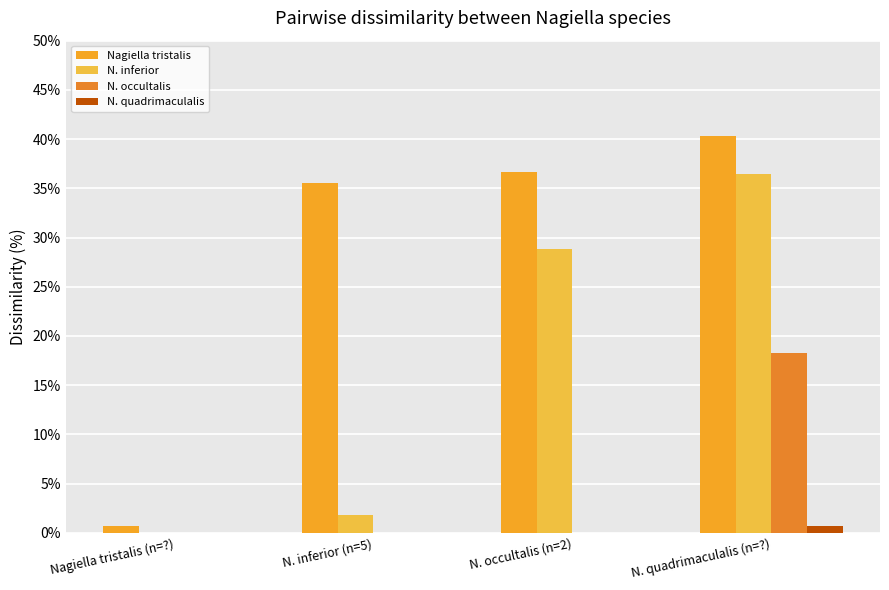

What is the total value across all series at N. quadrimaculalis (n=?)?

95.8